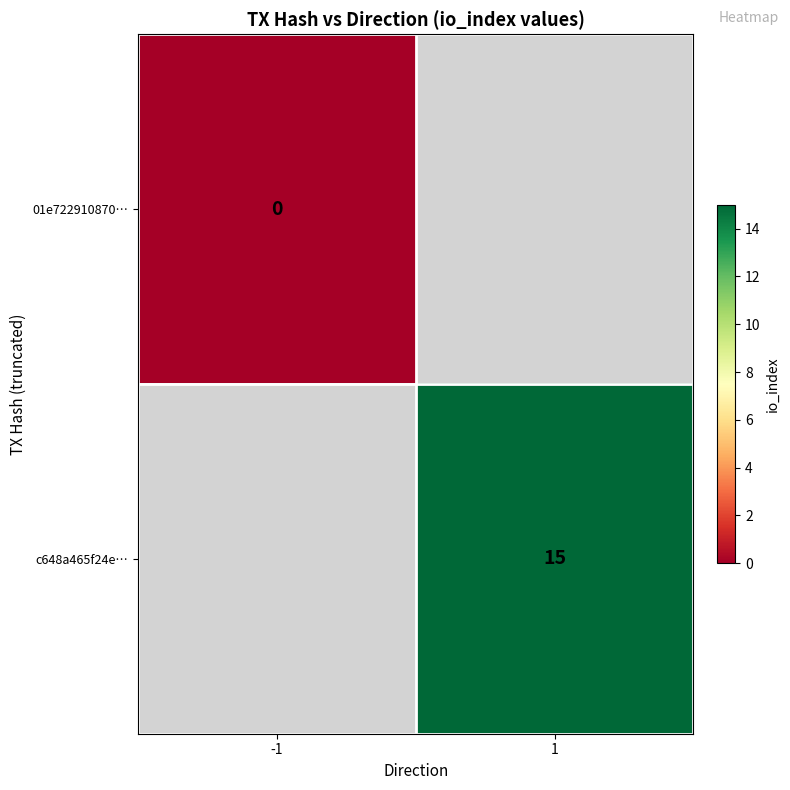

Count the number of data series in this chart.

2